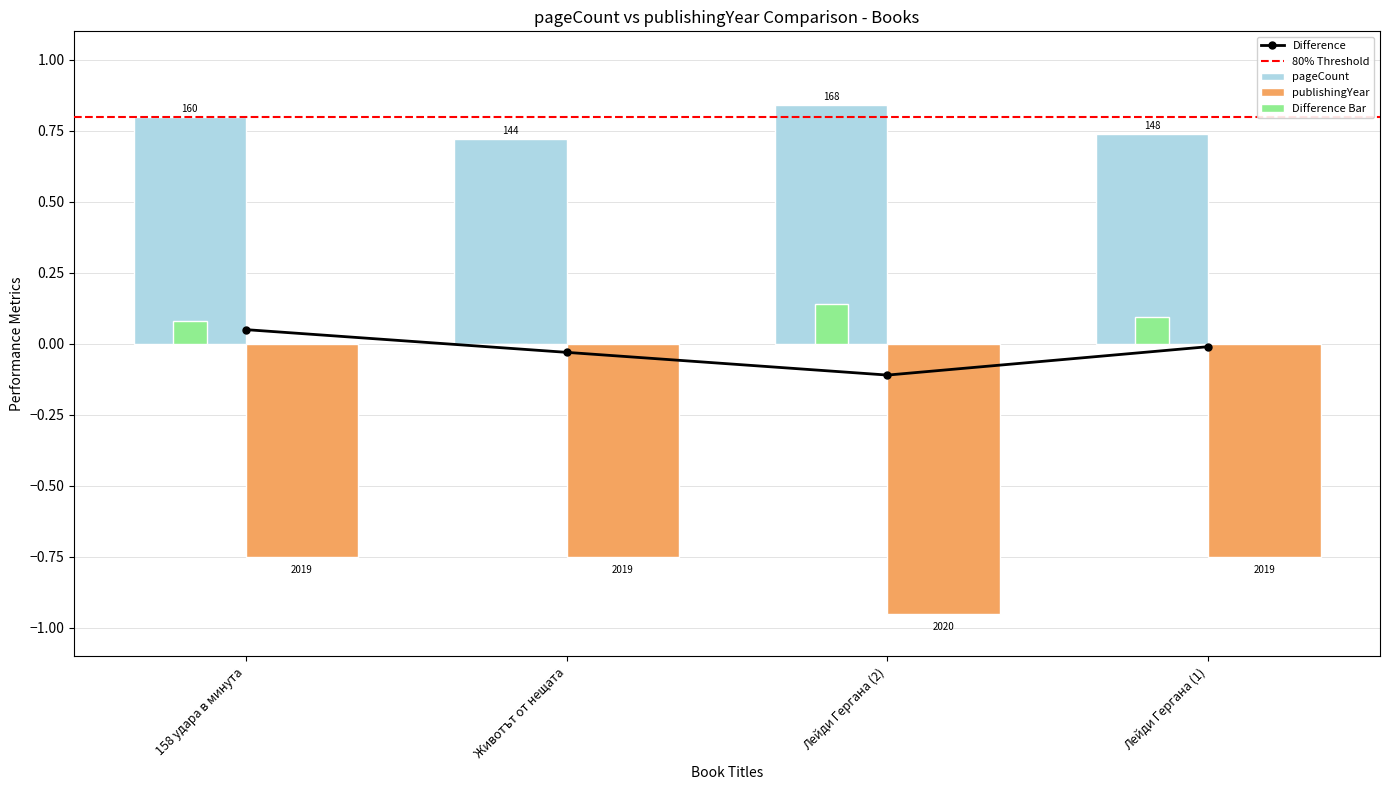

What is the total value across all series at Лейди Гергана (2)?

-0.1